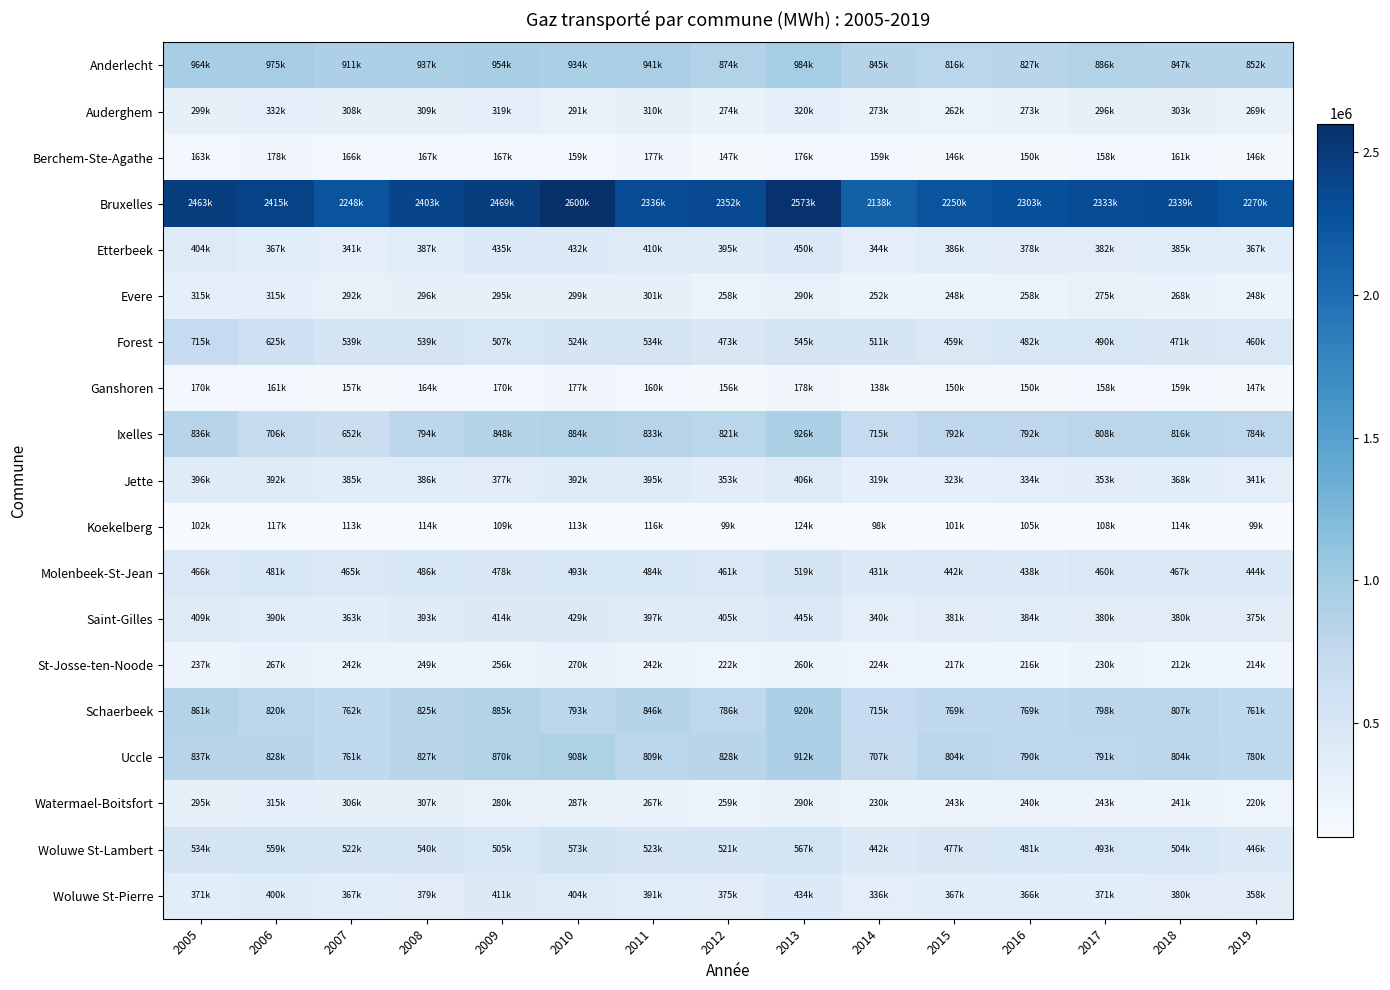

At which category is the sum across all series the highest?

2013